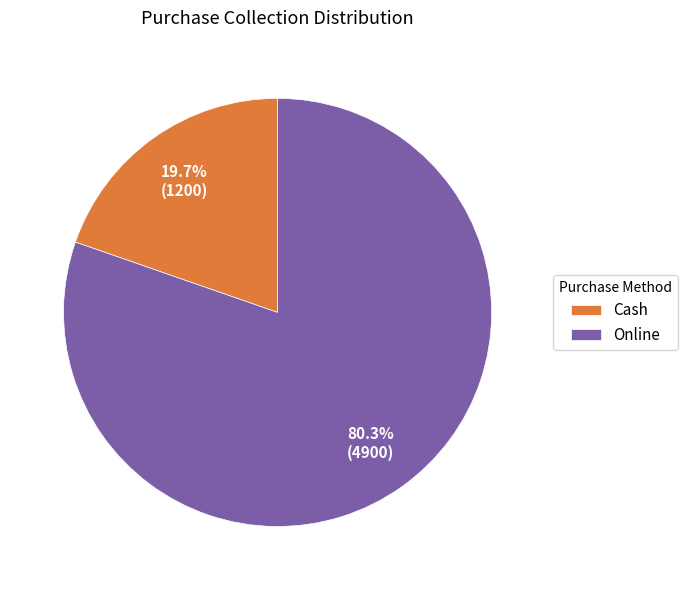

To the nearest percent, what is the difference between the Cash and Online slice percentages?

61%